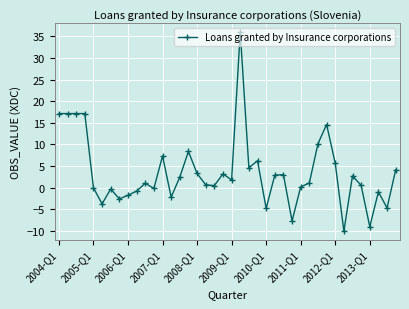

How many series are shown in this chart?

1